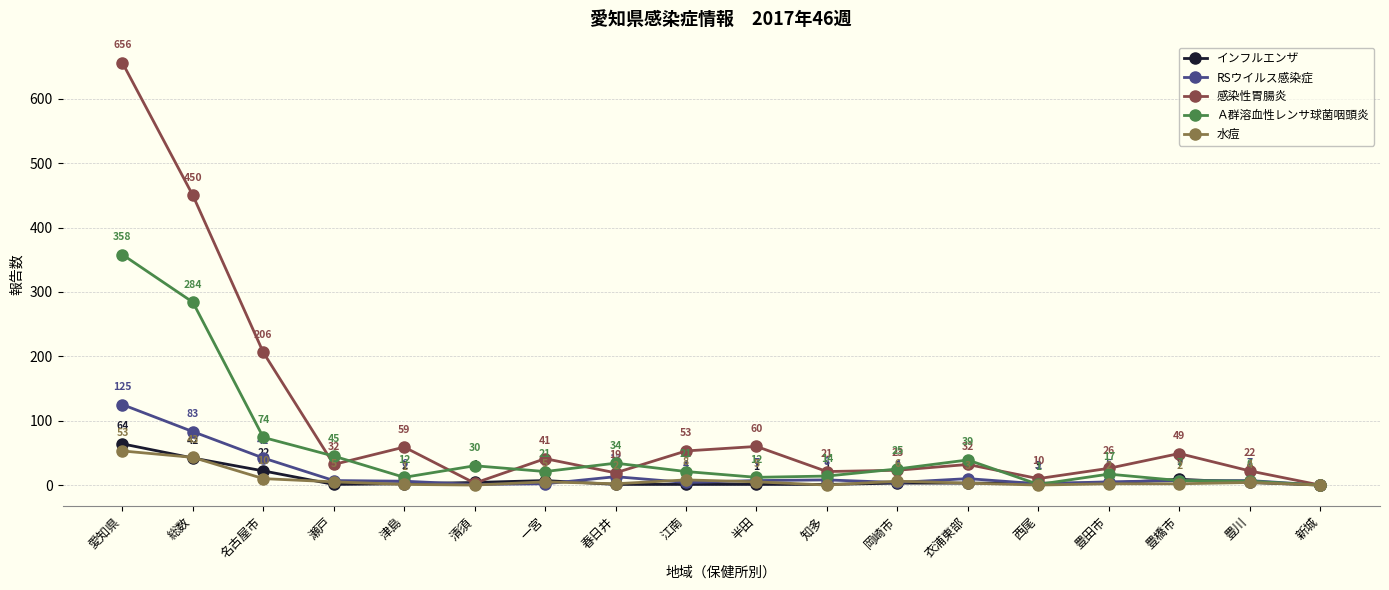

What is the difference between the RSウイルス感染症 values at 豊橋市 and 岡崎市?

3